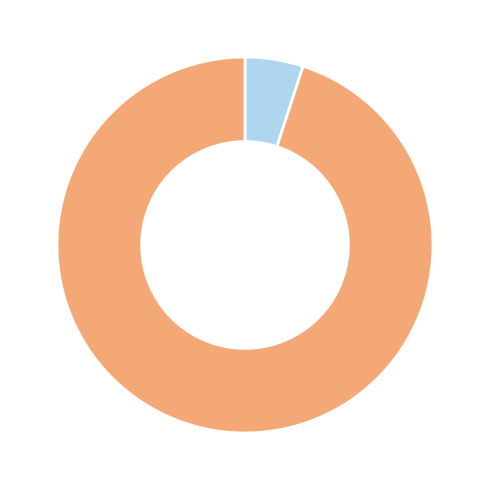

Is there a majority slice in this chart?

Yes